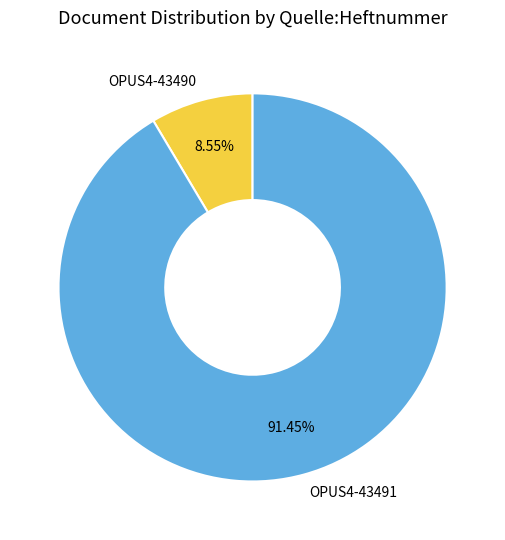

The OPUS4-43491 slice represents 99% of the pie. True or false?

False